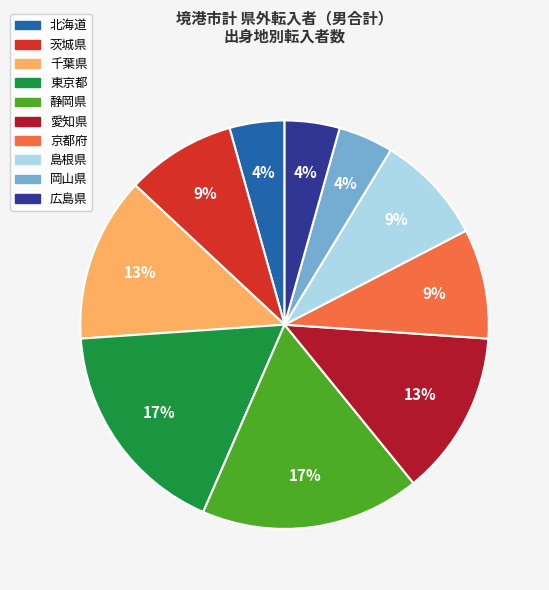

Between 愛知県 and 岡山県, which is larger?

愛知県